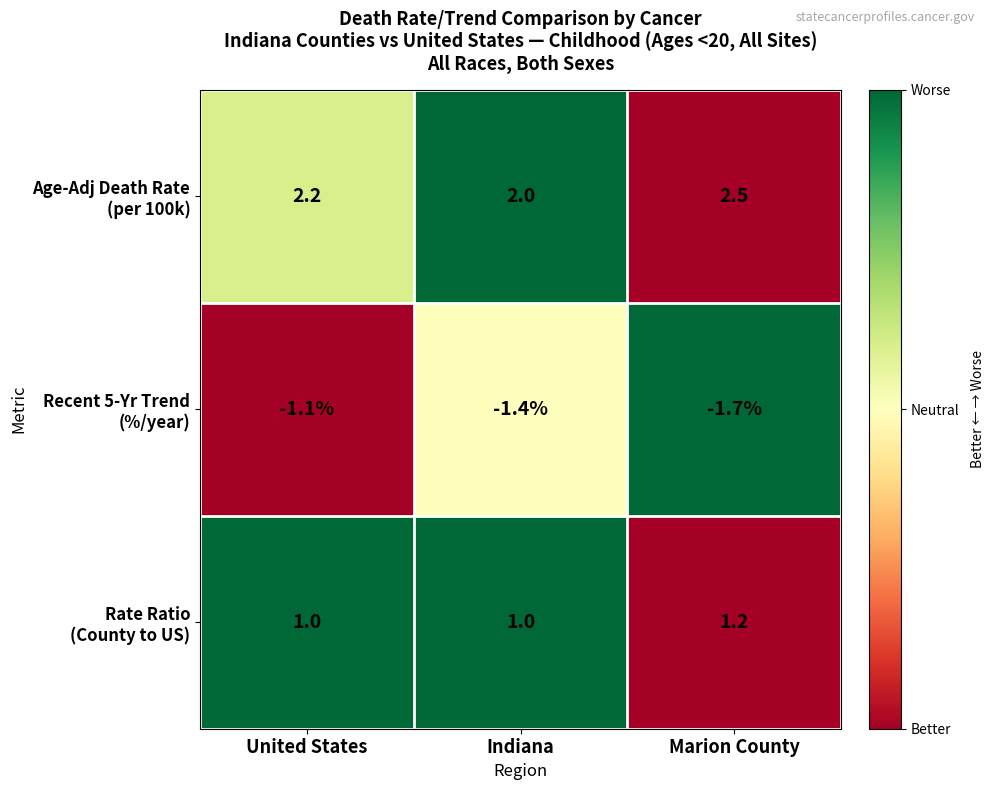

What is the spread (max minus min) of values at Indiana?

3.4